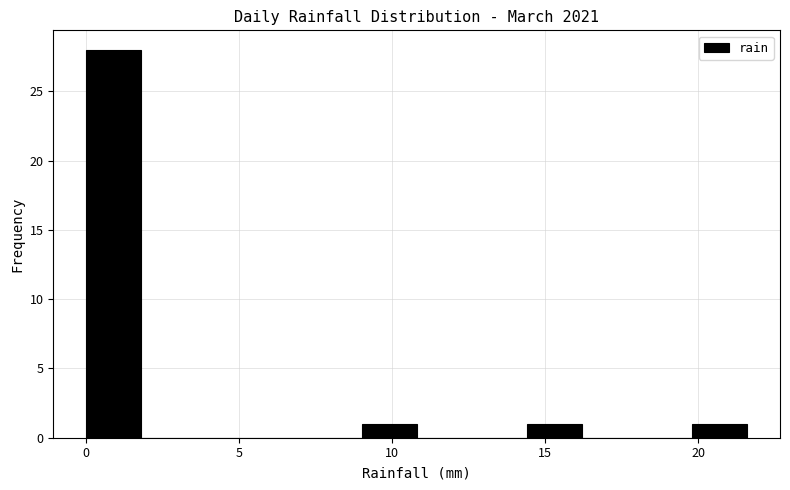

Around what value on the x-axis is the tallest bar? Give the approximate position of its centre, as read against the axis.

1.0